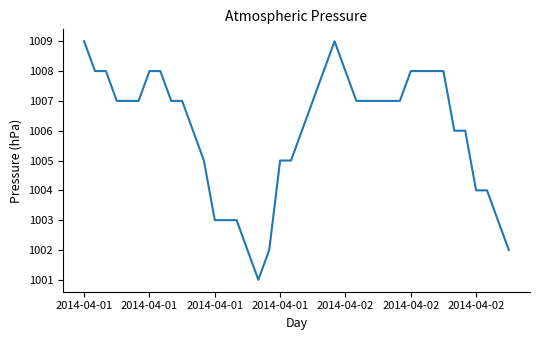

What is the difference between the maximum and minimum values?

8